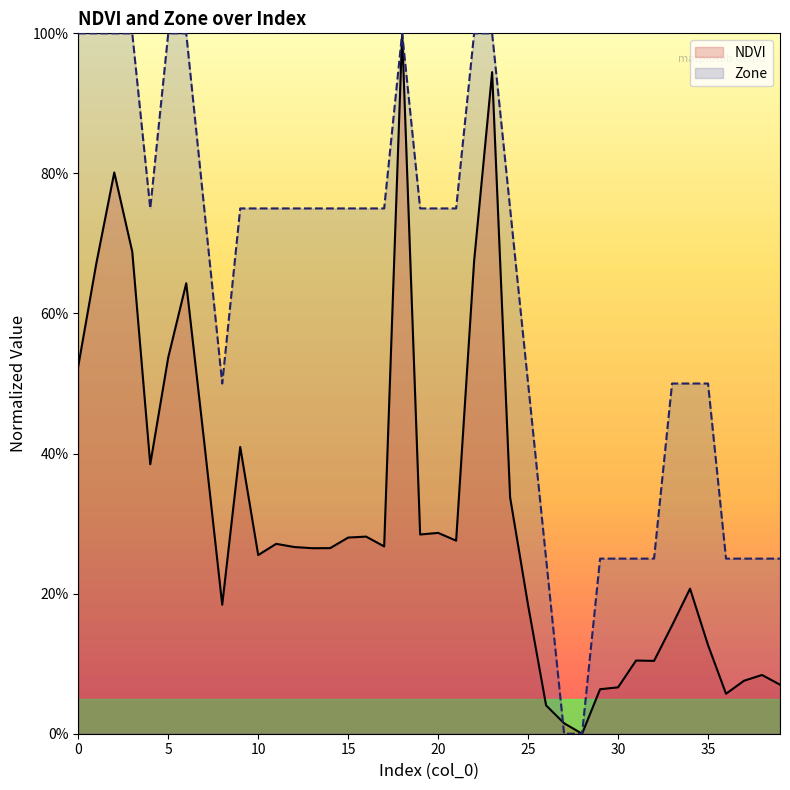

At 22, list the series in order from largest to smallest.

Zone, NDVI